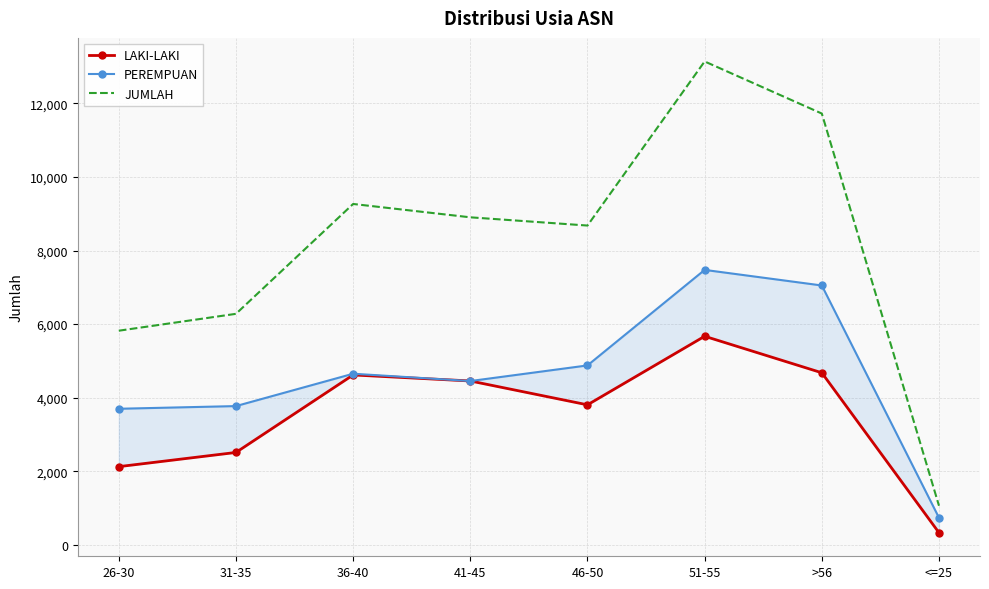

List the series in order of their peak value, highest first.

JUMLAH, PEREMPUAN, LAKI-LAKI